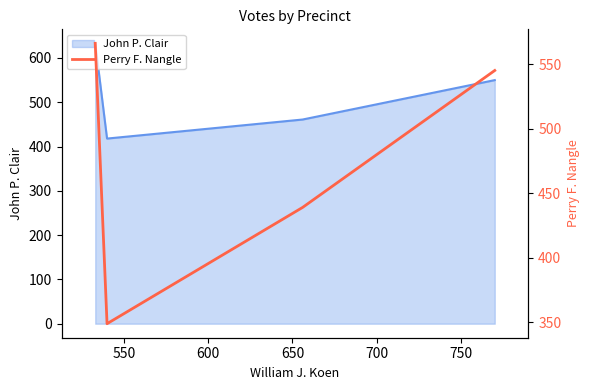

How many interior local valleys does the John P. Clair series have?

1